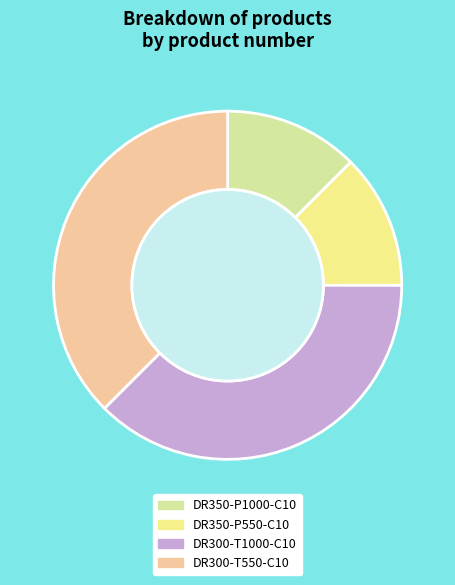

Is it true that DR300-T1000-C10 is 30% of the pie?

False